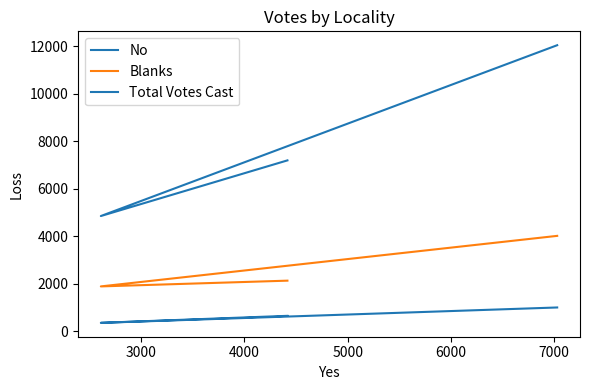

At how many categories does at least one series exceed 6862?

2